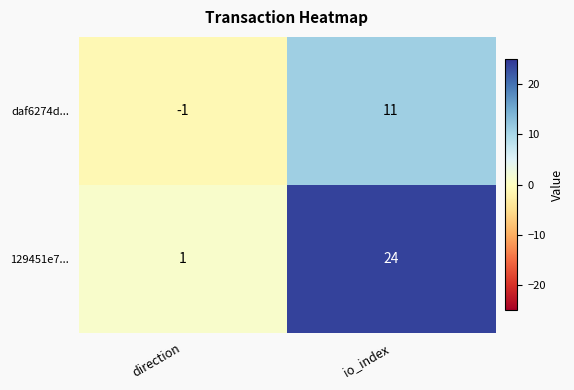

True or false: daf6274d... has a value of -2 at direction.

False